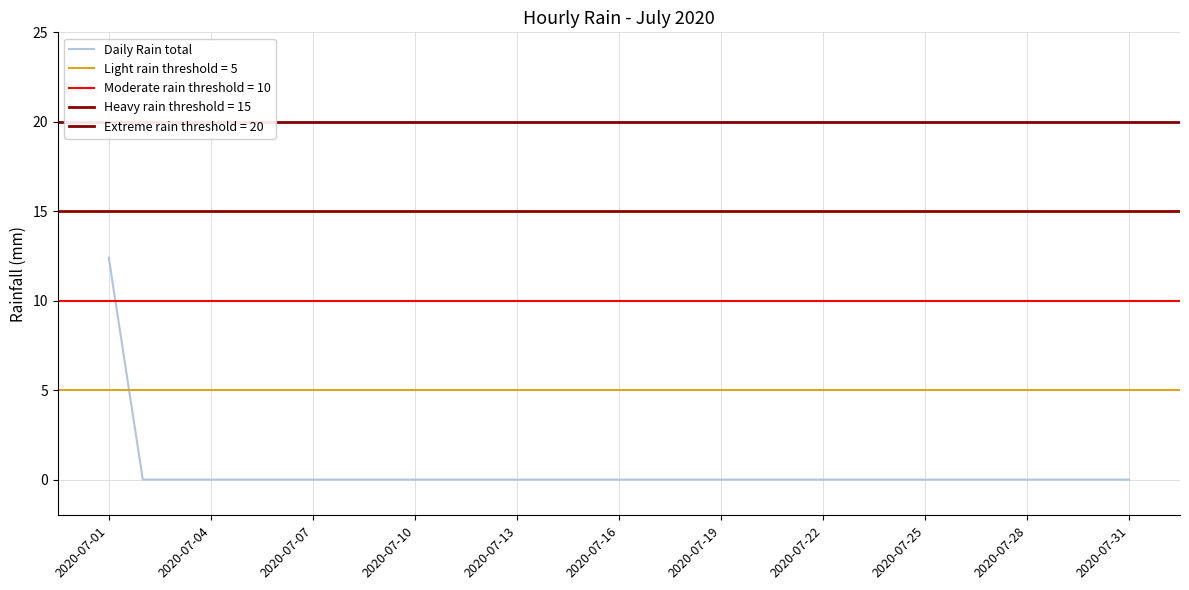

What is the greatest value displayed?

12.4